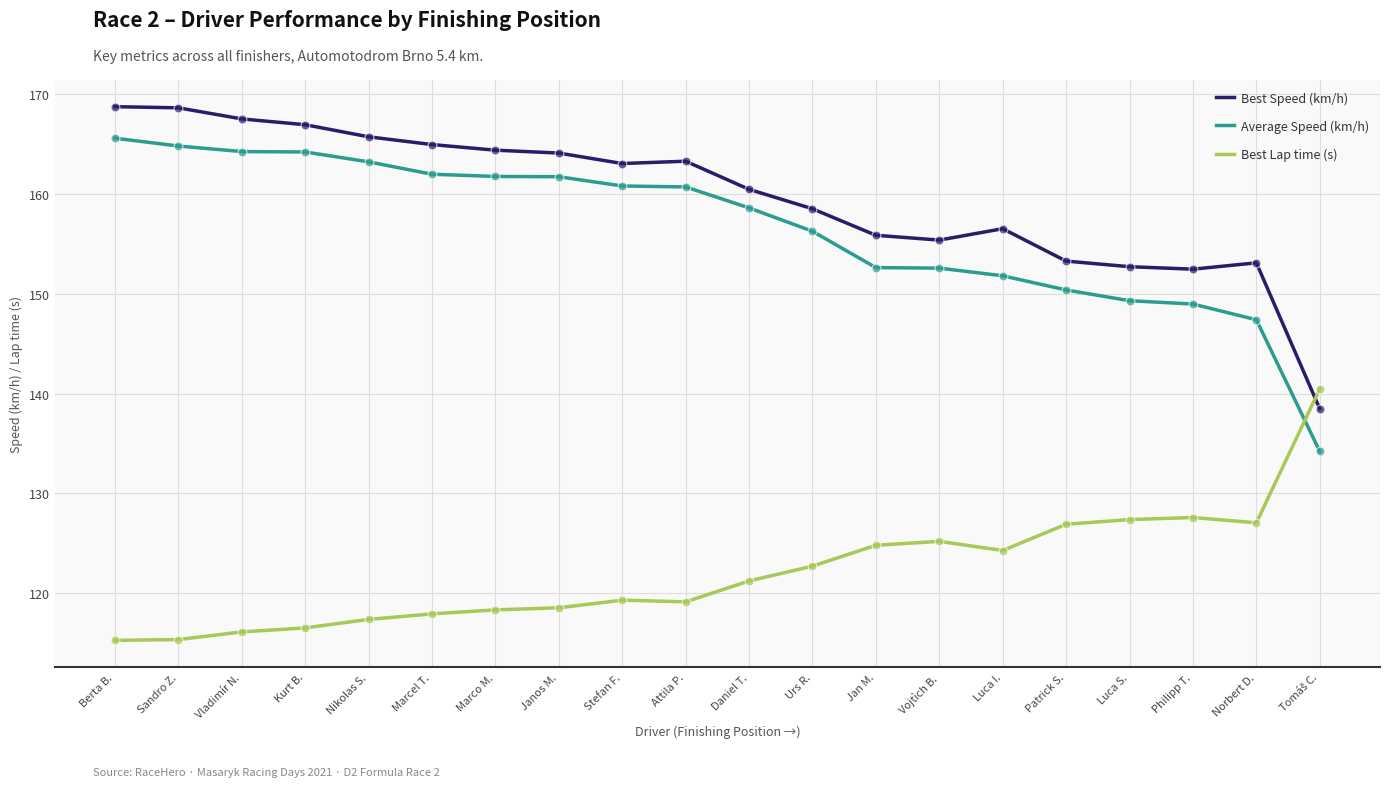

What are all the series names shown in the legend?

Best Speed (km/h), Average Speed (km/h), Best Lap time (s)